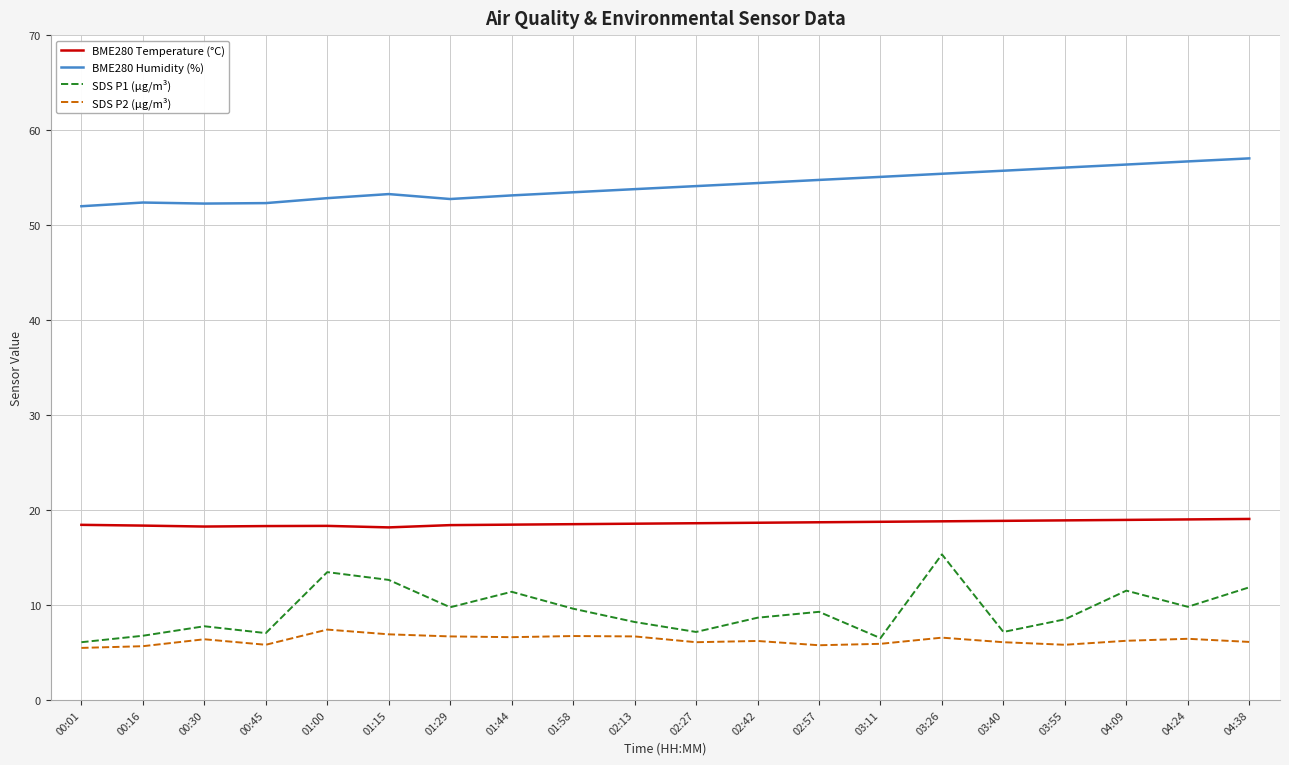

What is the difference between the highest and lowest values at 00:16?

46.7